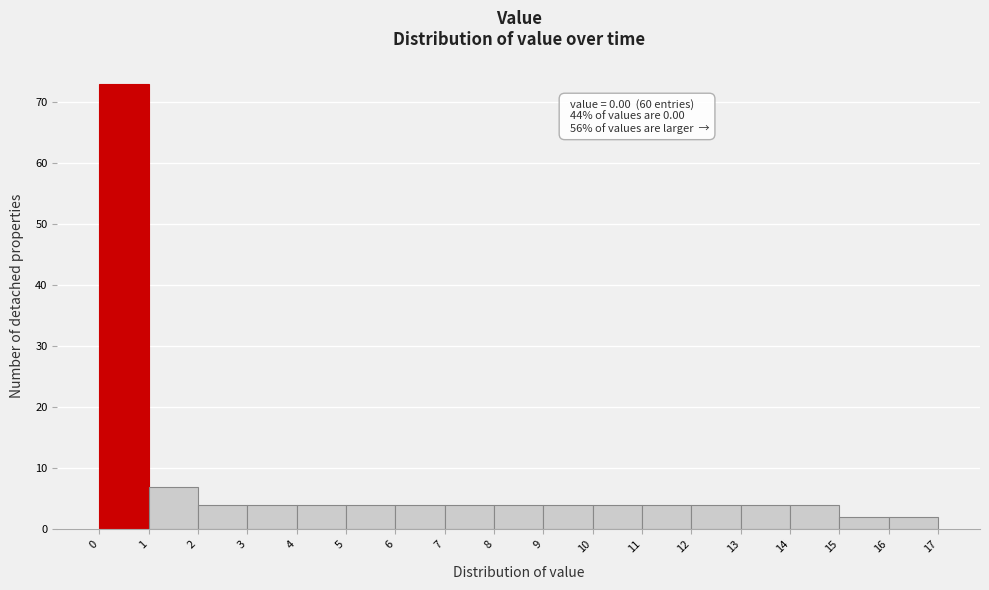

Over which range of the x-axis is the bar tallest?

0 to 1